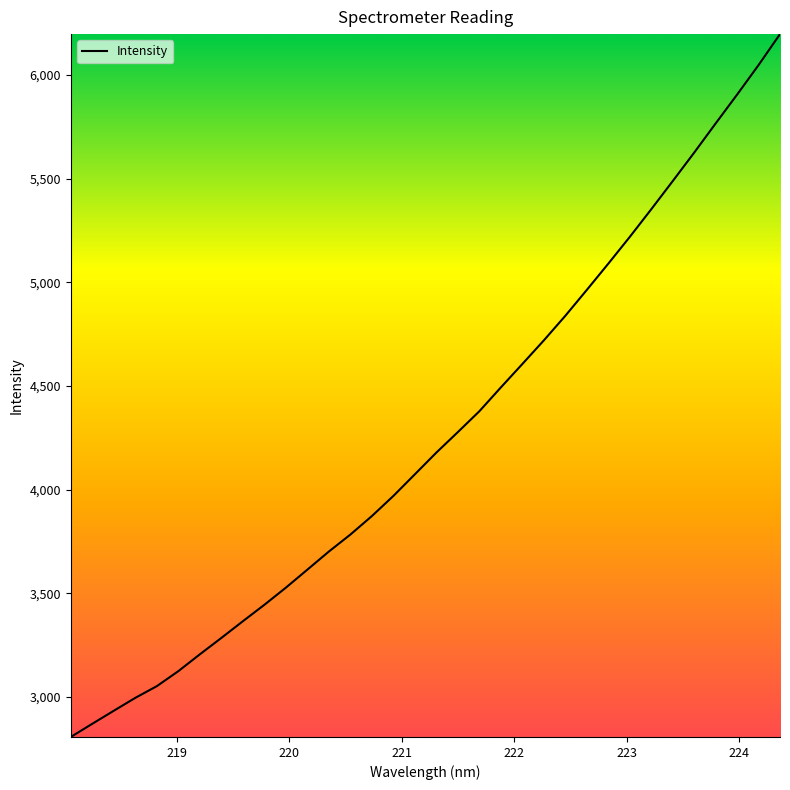

What is the maximum value shown in the chart?

6197.8